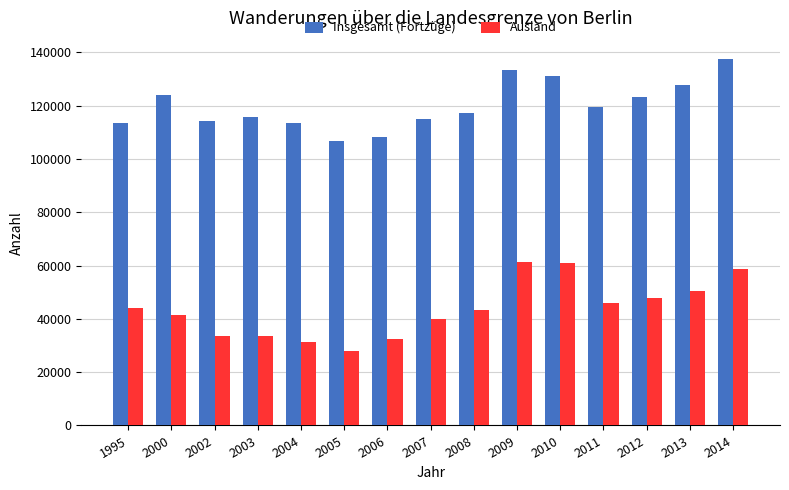

What is the difference between the maximum and second lowest values in the Ausland series?

29898